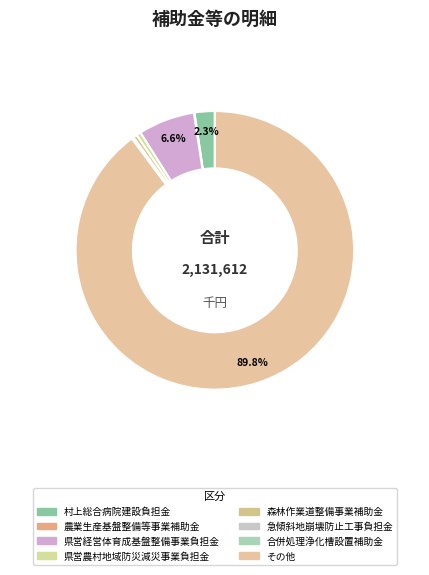

True or false: 県営農村地域防災減災事業負担金 accounts for 13% of the total.

False